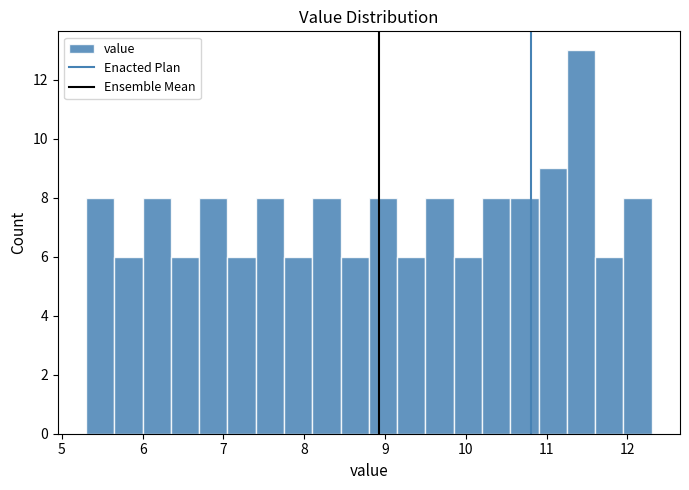

Around what value on the x-axis is the tallest bar? Give the approximate position of its centre, as read against the axis.

11.4